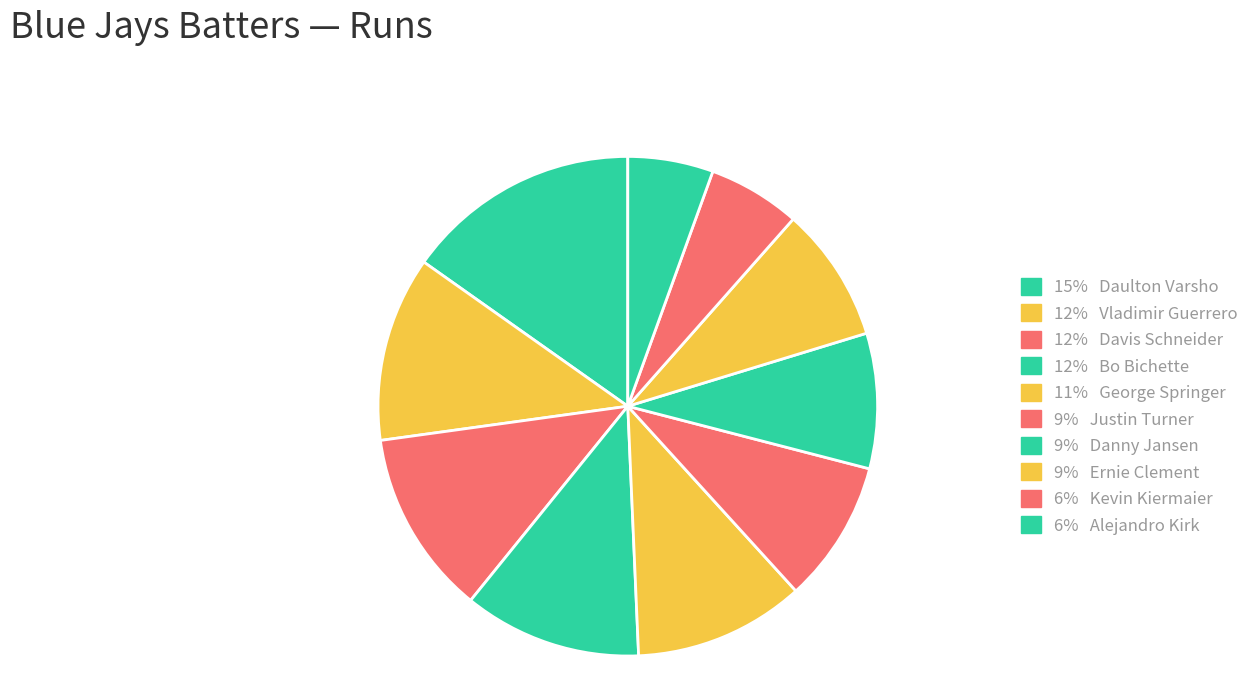

Which slice is the largest?

Daulton Varsho